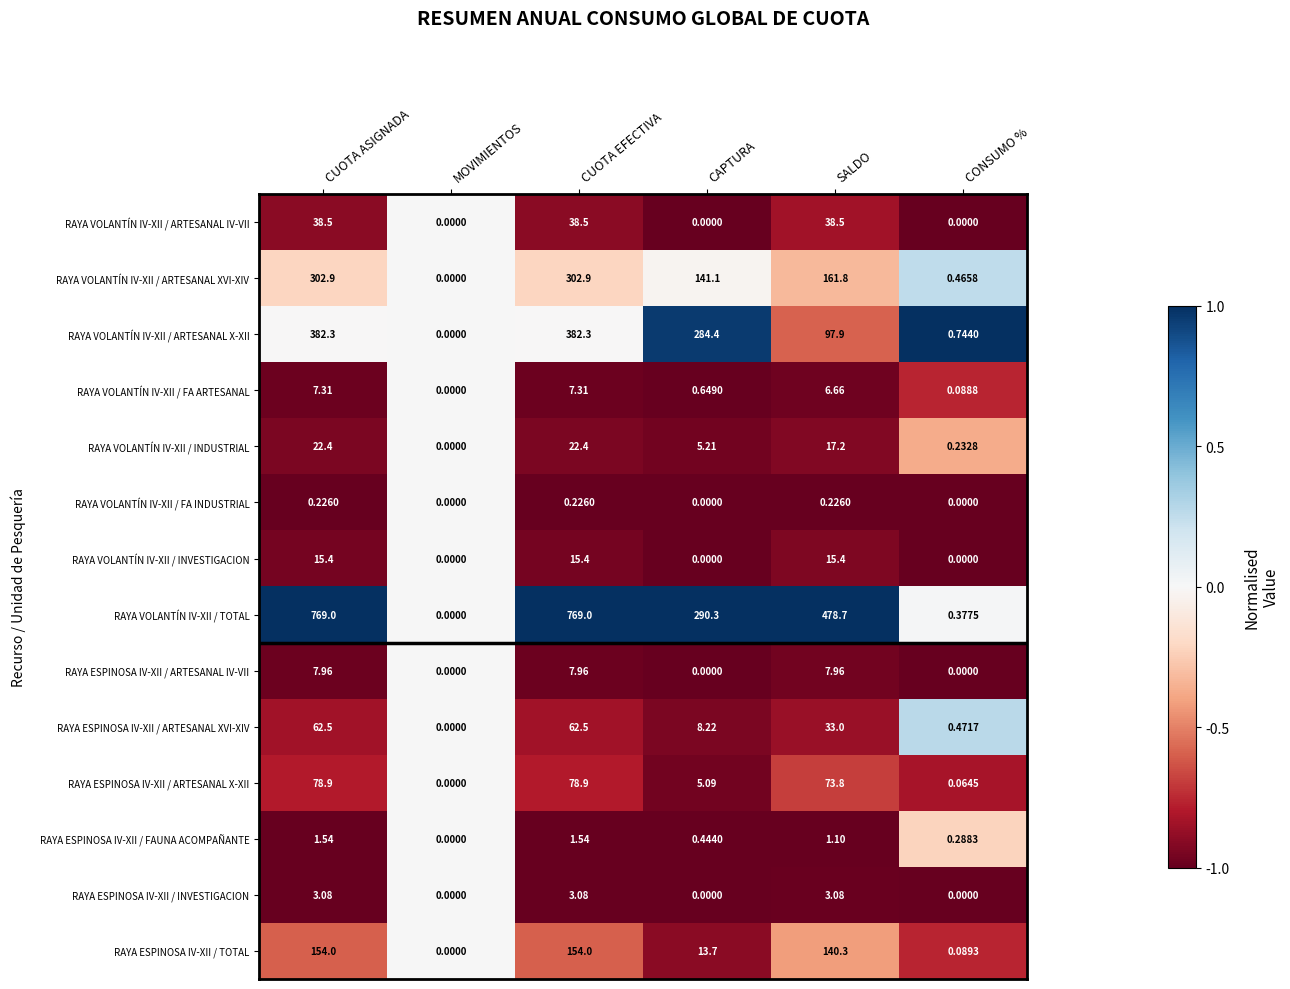

At CUOTA EFECTIVA, list the series in order from largest to smallest.

RAYA VOLANTÍN IV-XII / TOTAL, RAYA VOLANTÍN IV-XII / ARTESANAL X-XII, RAYA VOLANTÍN IV-XII / ARTESANAL XVI-XIV, RAYA ESPINOSA IV-XII / TOTAL, RAYA ESPINOSA IV-XII / ARTESANAL X-XII, RAYA ESPINOSA IV-XII / ARTESANAL XVI-XIV, RAYA VOLANTÍN IV-XII / ARTESANAL IV-VII, RAYA VOLANTÍN IV-XII / INDUSTRIAL, RAYA VOLANTÍN IV-XII / INVESTIGACION, RAYA ESPINOSA IV-XII / ARTESANAL IV-VII, RAYA VOLANTÍN IV-XII / FA ARTESANAL, RAYA ESPINOSA IV-XII / INVESTIGACION, RAYA ESPINOSA IV-XII / FAUNA ACOMPAÑANTE, RAYA VOLANTÍN IV-XII / FA INDUSTRIAL